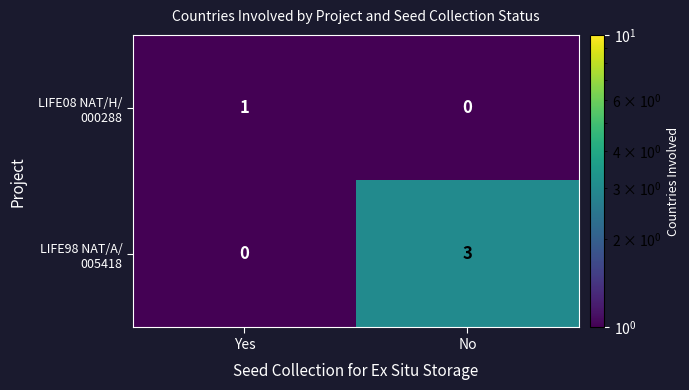

What is the maximum value shown in the chart?

3